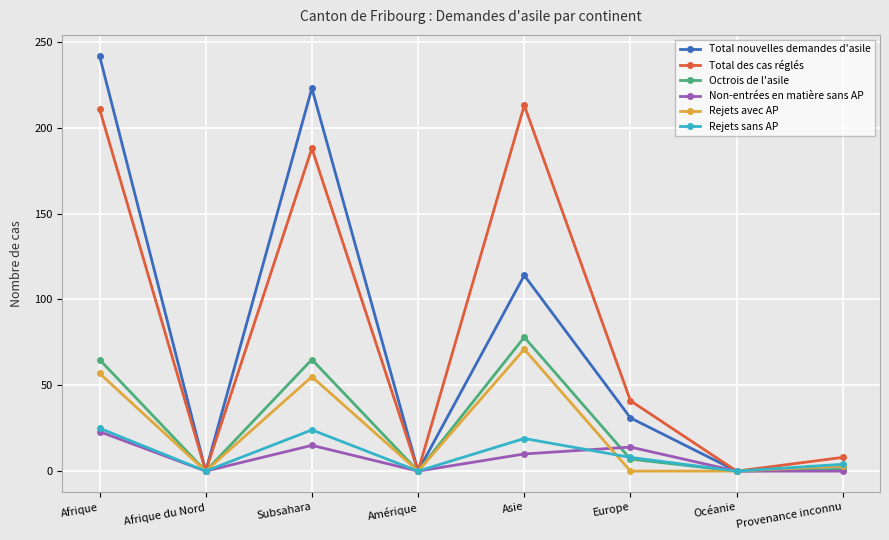

What is the difference between the maximum and minimum values in the Rejets avec AP series?

71